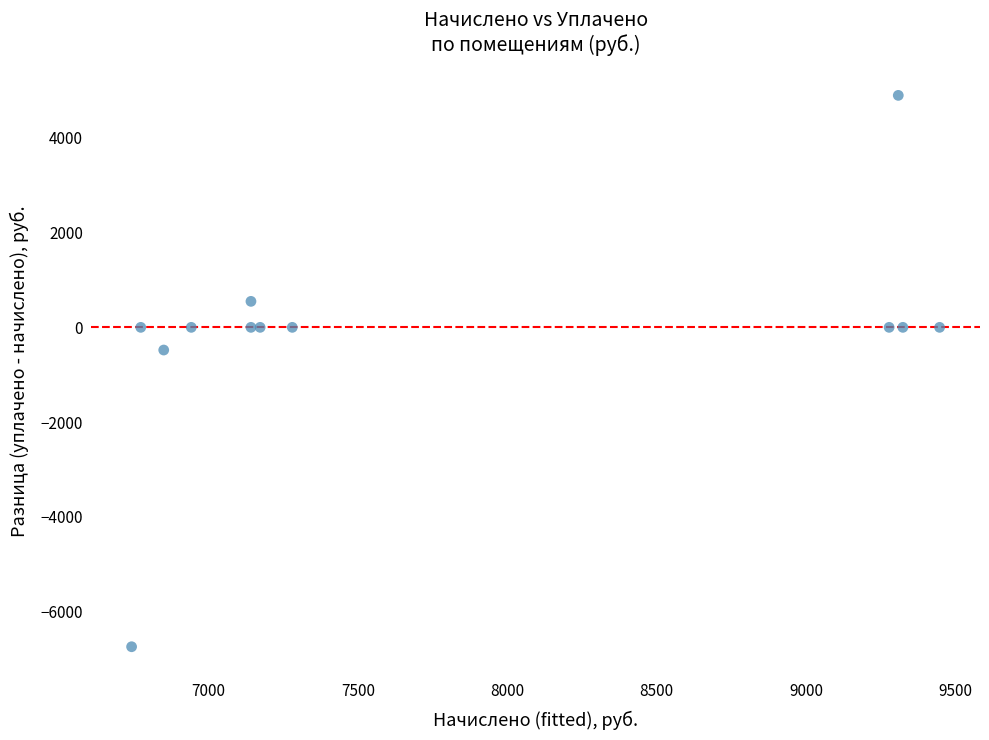

What is the average X value?

7783.7